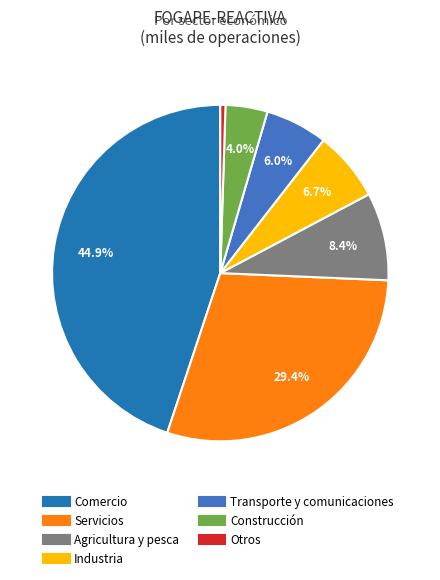

Is the sum of Industria and Agricultura y pesca greater than half?

No